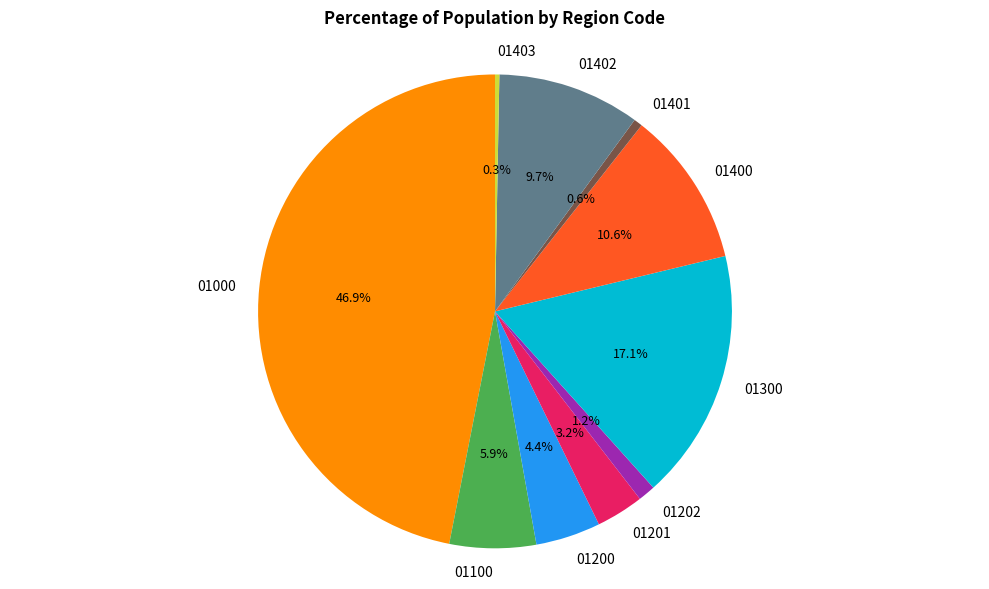

How many segments does this pie chart have?

10